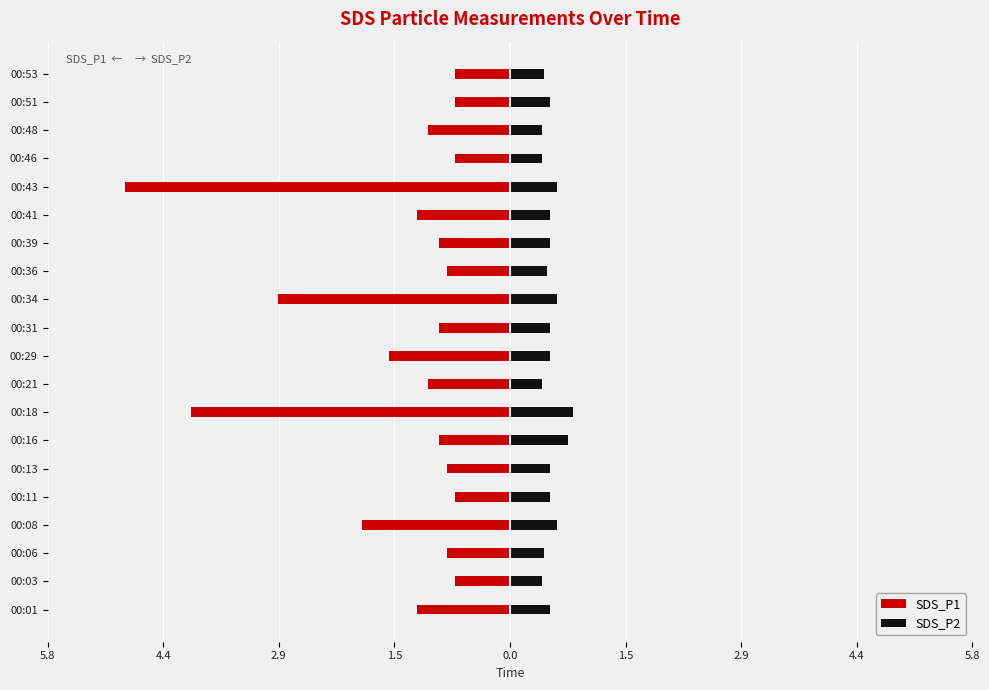

What is the difference between the second highest and minimum values in the SDS_P2 series?

0.3